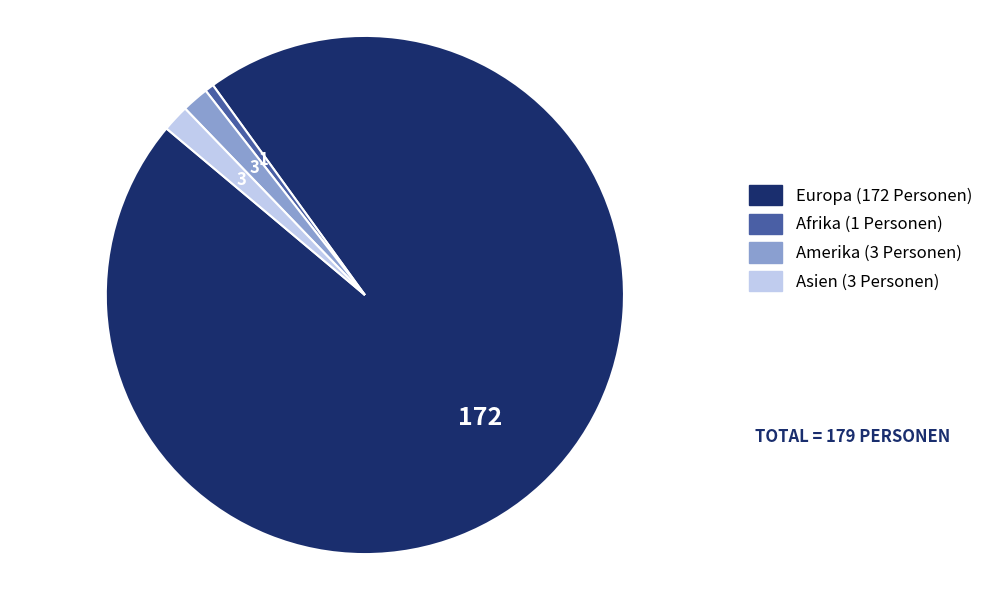

Does any single category account for the majority?

Yes